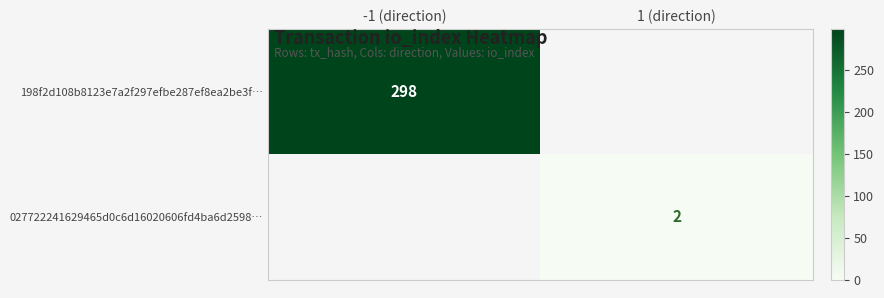

The value of 198f2d108b8123e7a2f297efbe287ef8ea2be3f… at -1 (direction) is 533. True or false?

False